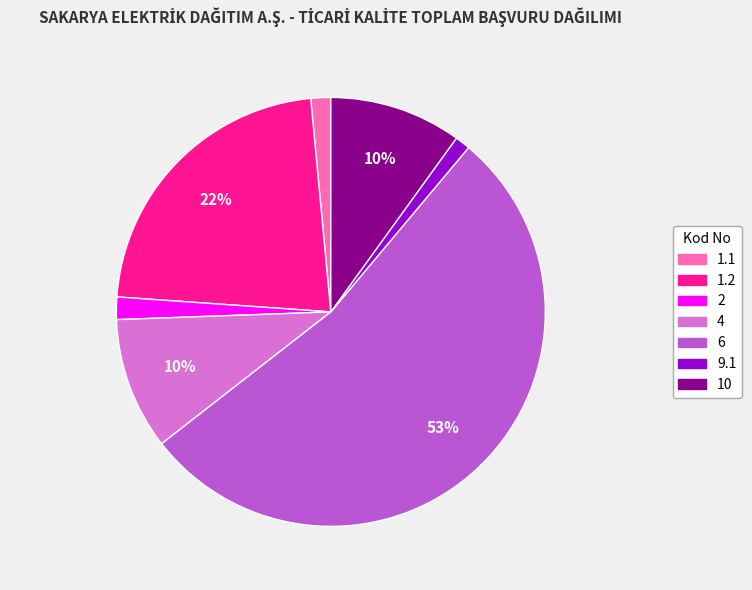

To the nearest percent, what is the combined percentage of 4 and 9.1?

11%